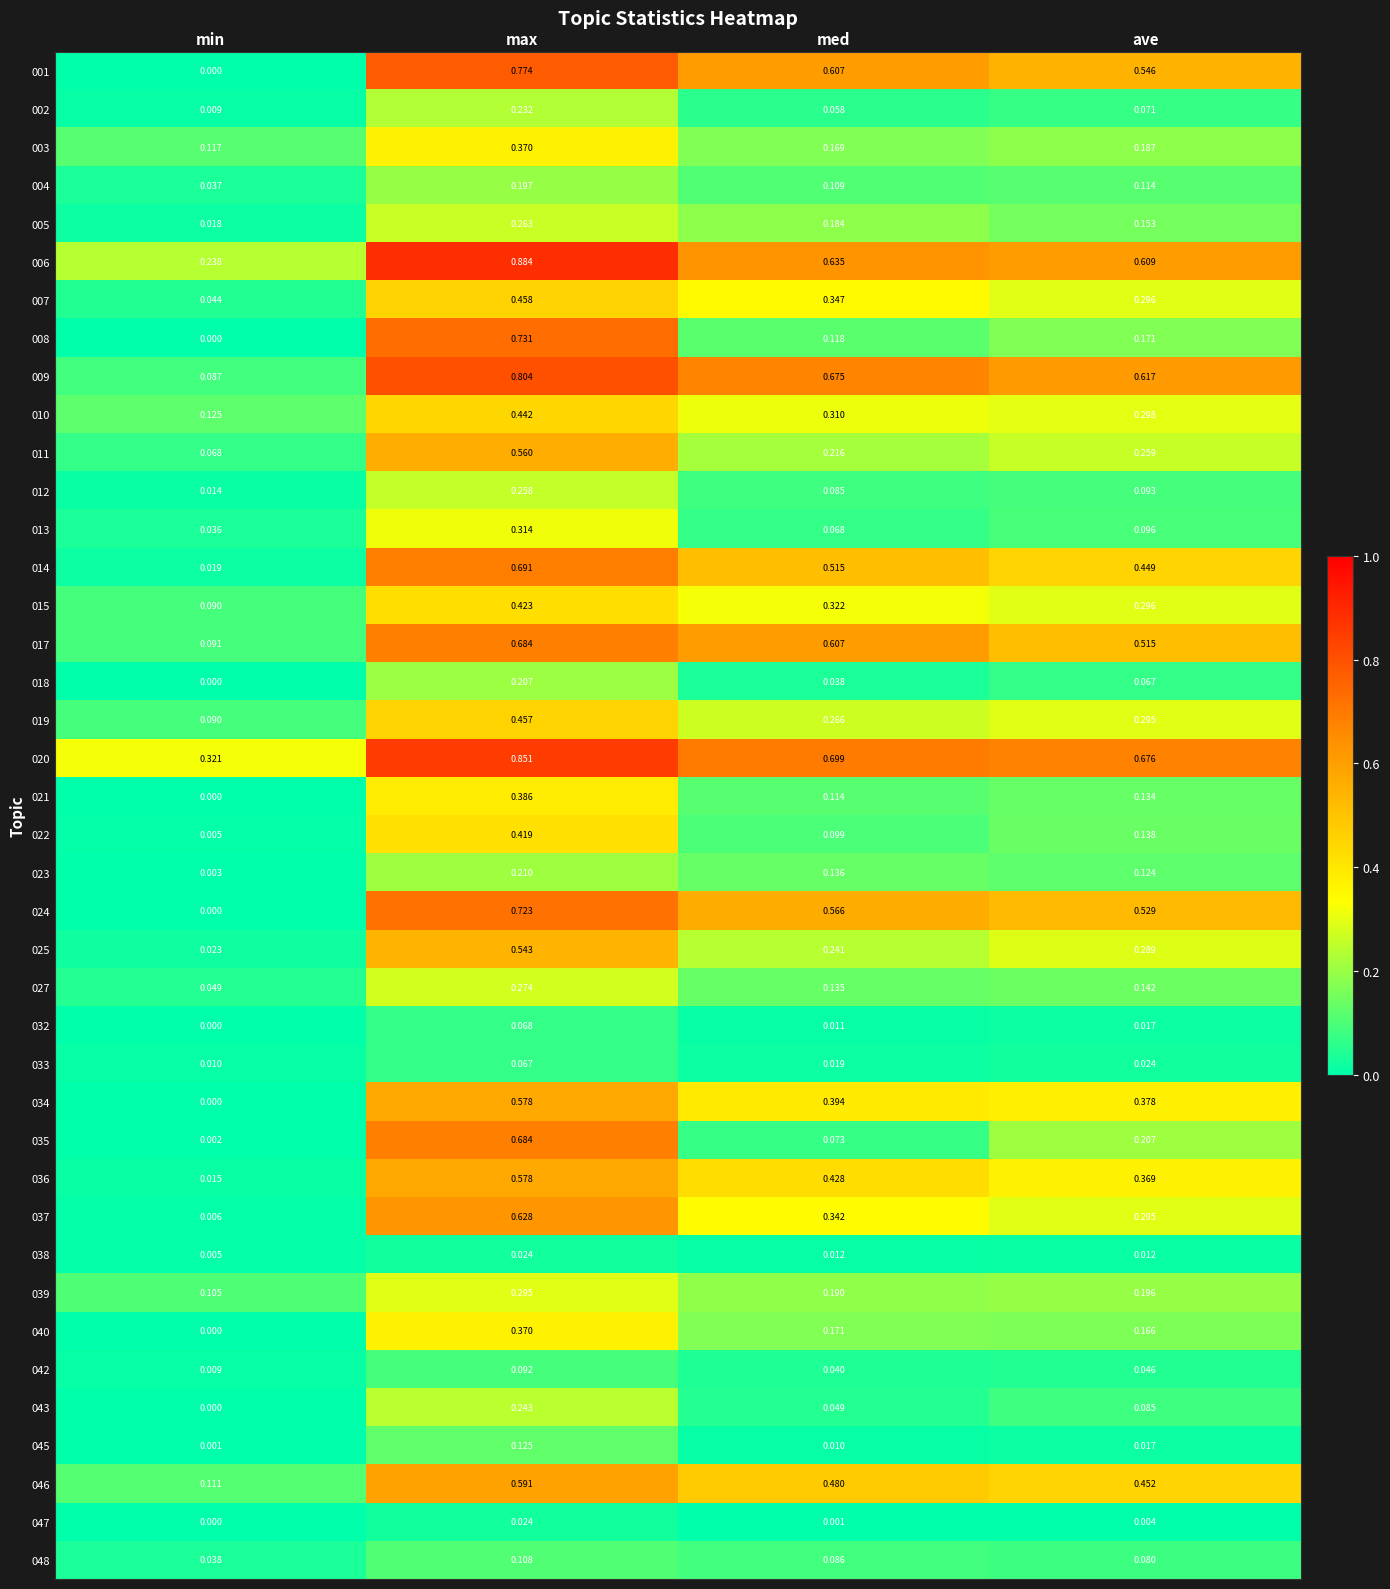

At which category does the chart reach its peak across all series?

max